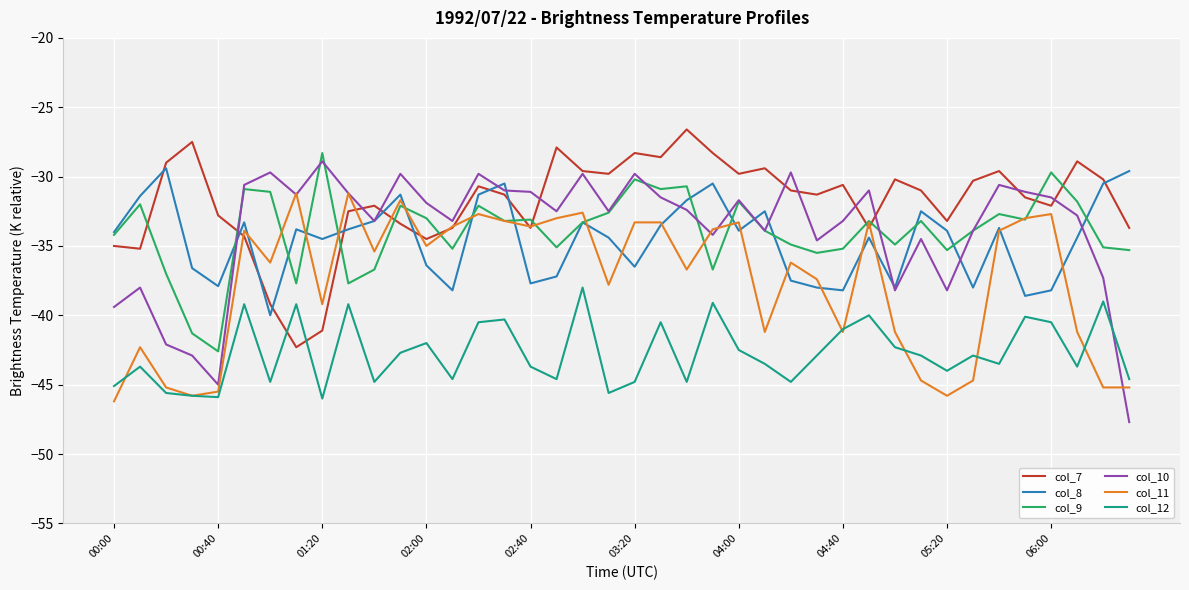

Which series has the widest spread of values?

col_10